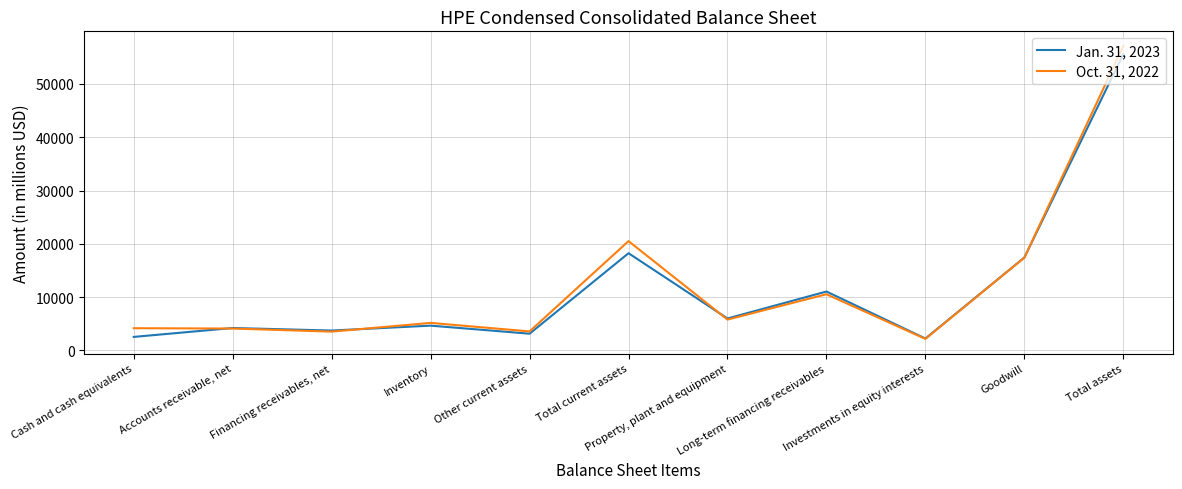

Is it true that Jan. 31, 2023 equals 18234 at Total current assets?

True